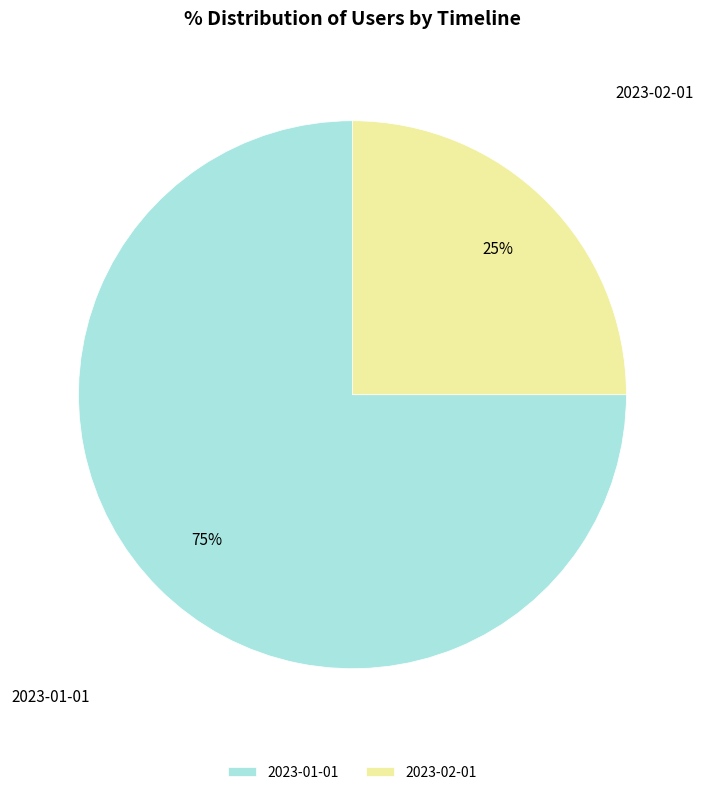

Which slice represents more than half of the pie?

2023-01-01